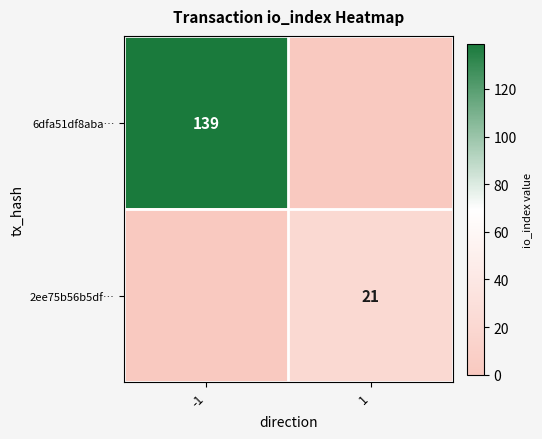

The value of 2ee75b56b5df… at 1 is 14. True or false?

False